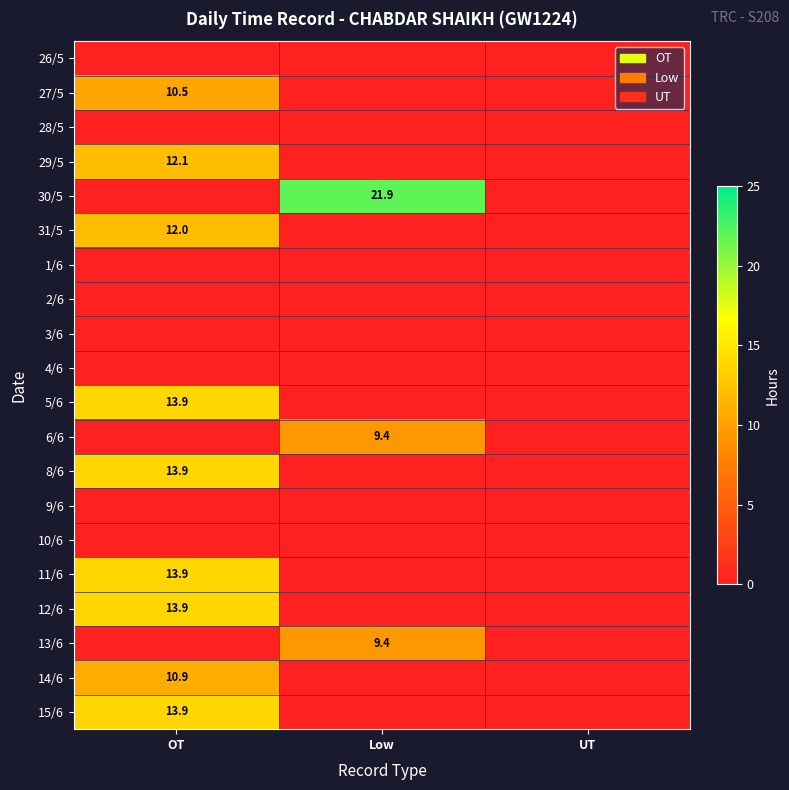

How many positive values does the 11/6 series have?

1